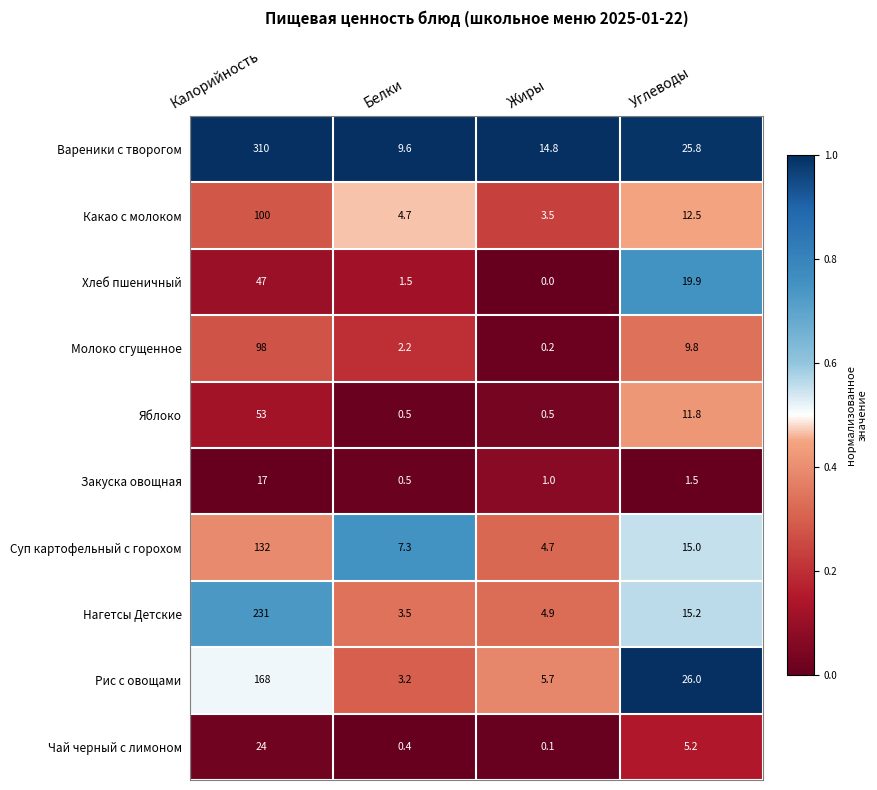

At how many categories does at least one series exceed 0?

4